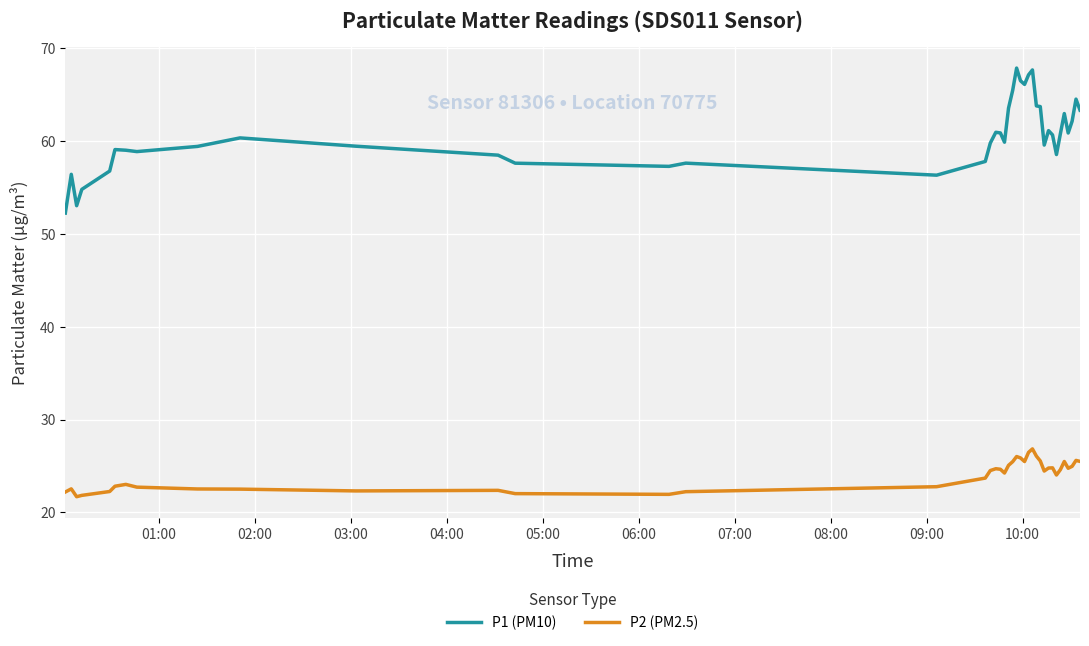

True or false: P2 (PM2.5) has more than 0 points higher than both neighbors.

True